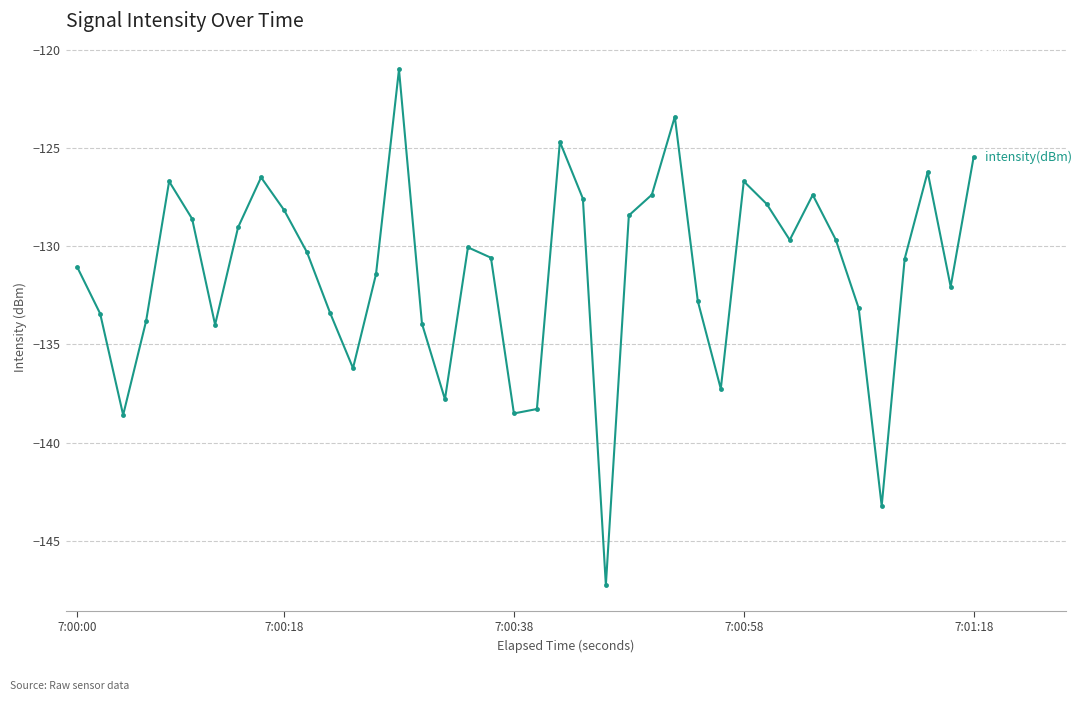

What is the difference between the second highest and minimum values?

23.9